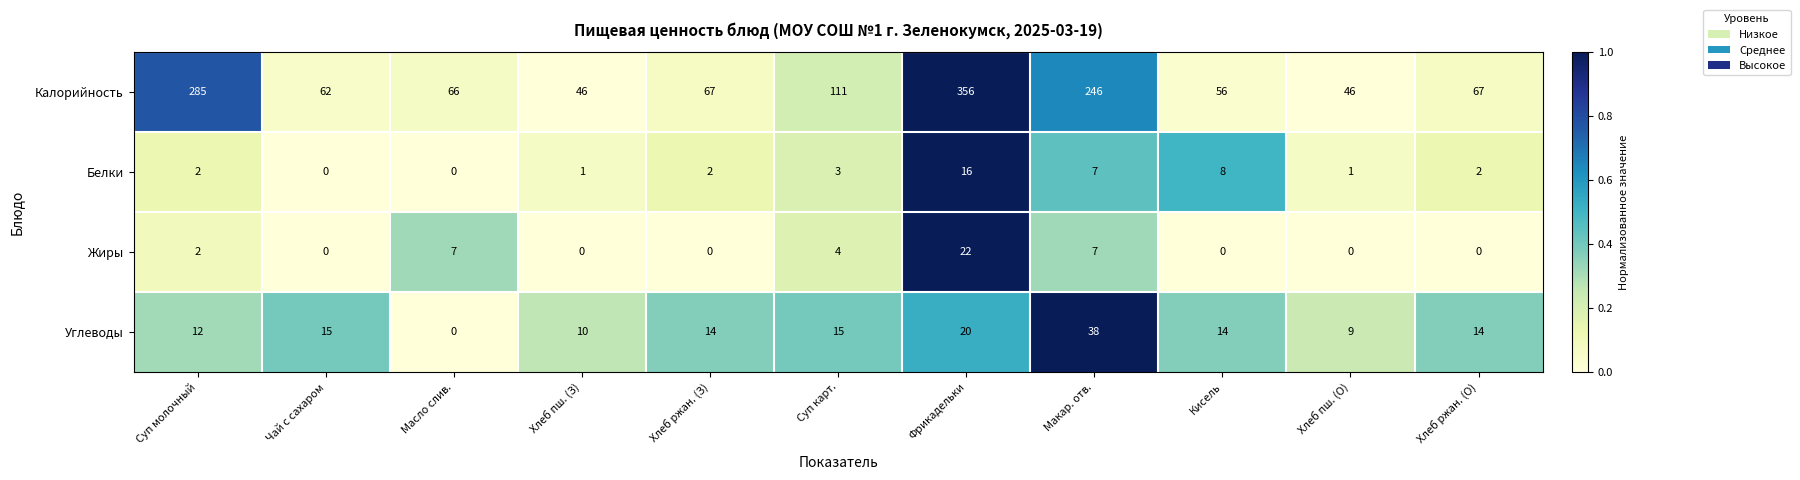

What is the total value across all series at Фрикадельки?

414